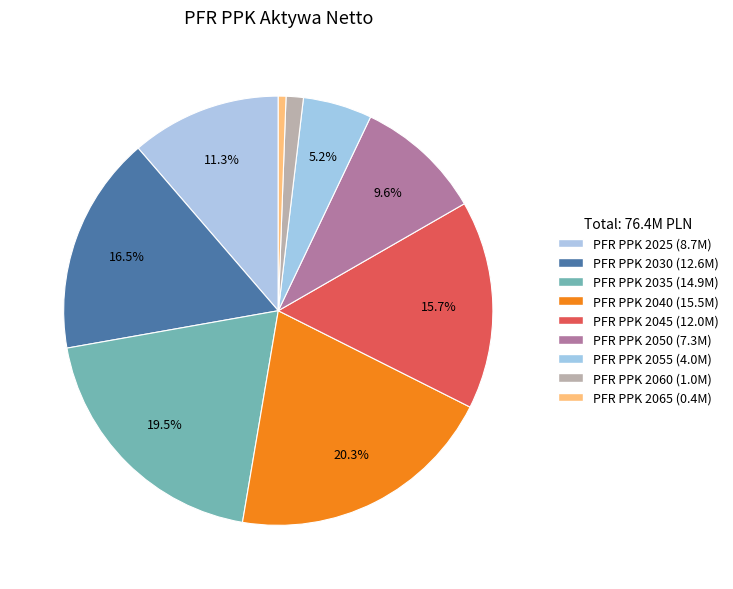

Count the number of slices in the pie.

9